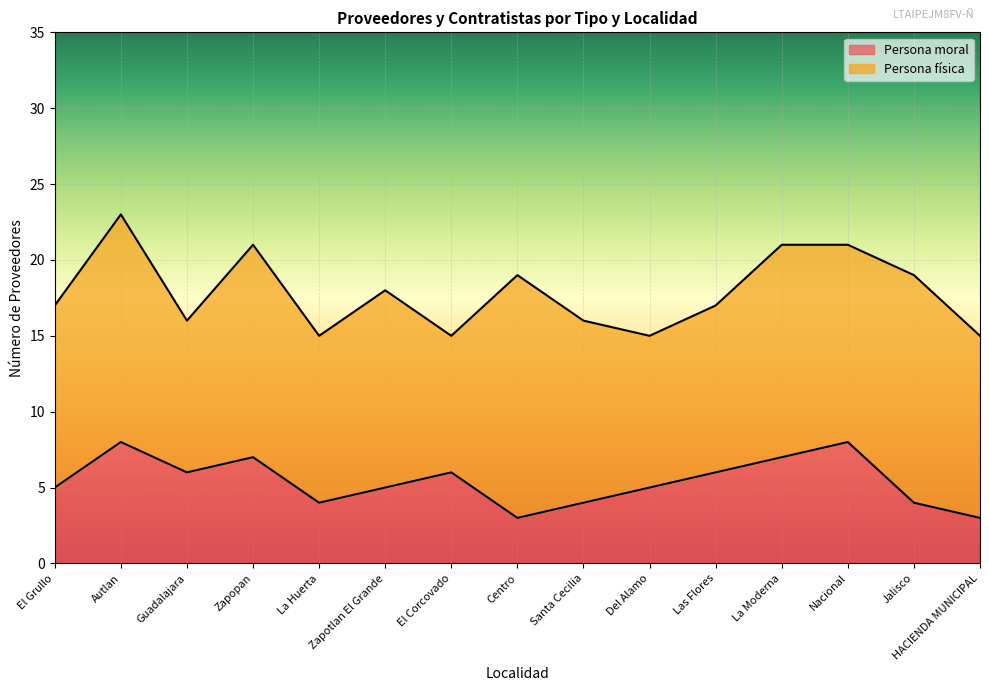

The value at Guadalajara is 9. True or false?

False